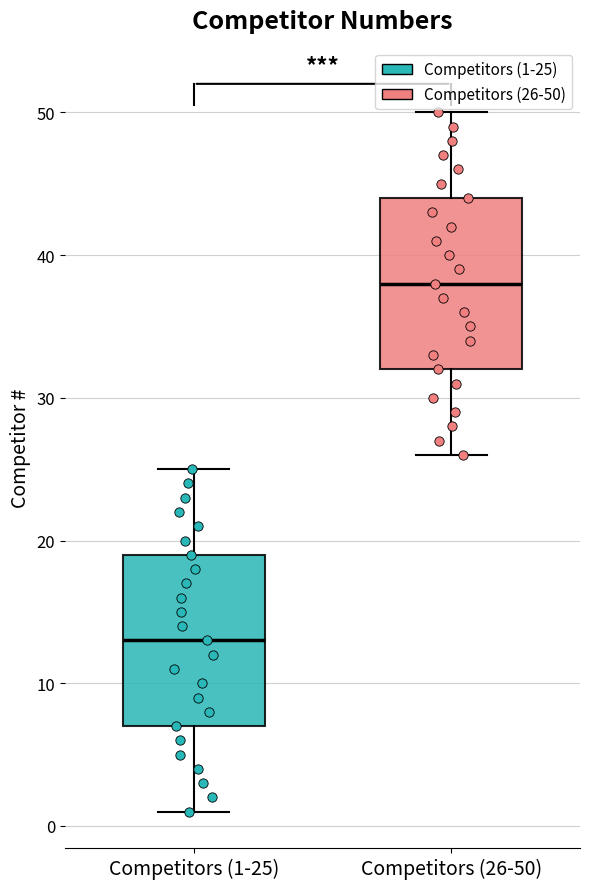

Where does the upper whisker of the box for Competitors (26-50) end on the y-axis? The values are not printed on the chart, so give them approximately, as read against the axis.

50